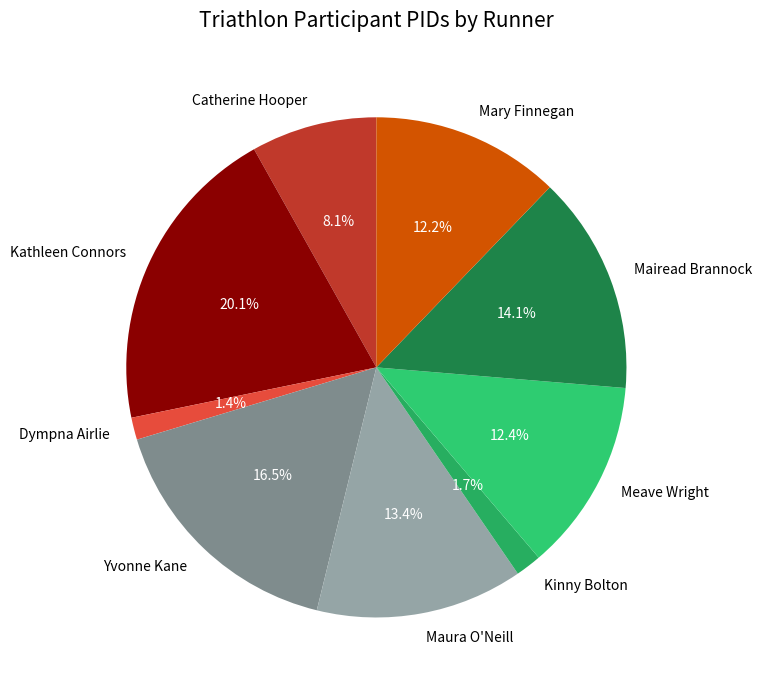

What is the largest slice in the pie chart?

Kathleen Connors